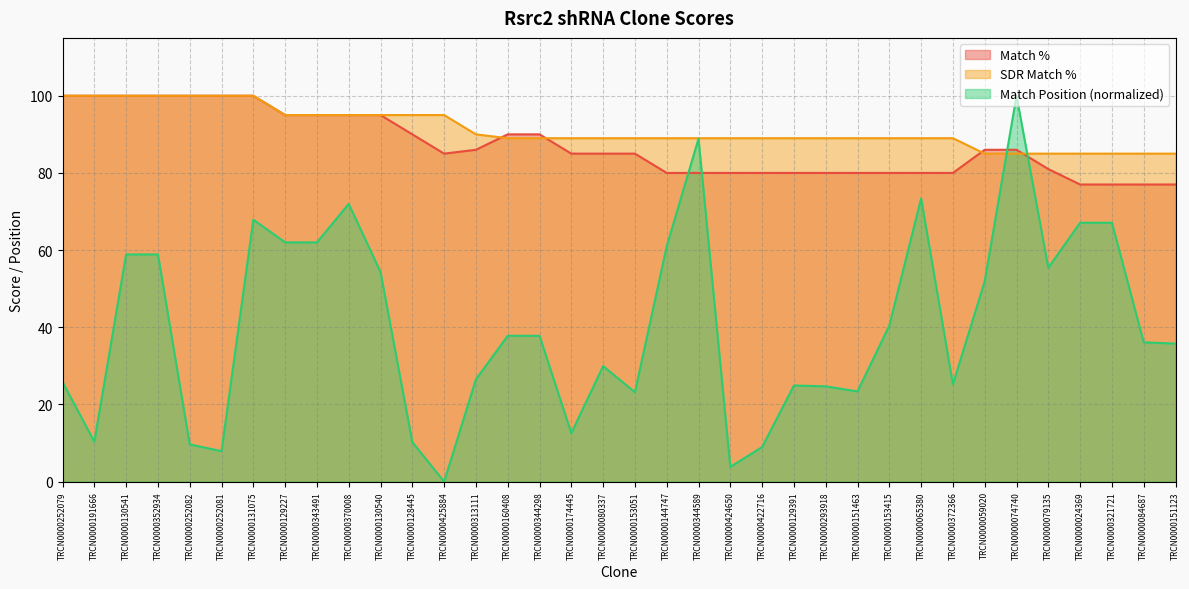

Which series has the widest spread of values?

Match Position (normalized)